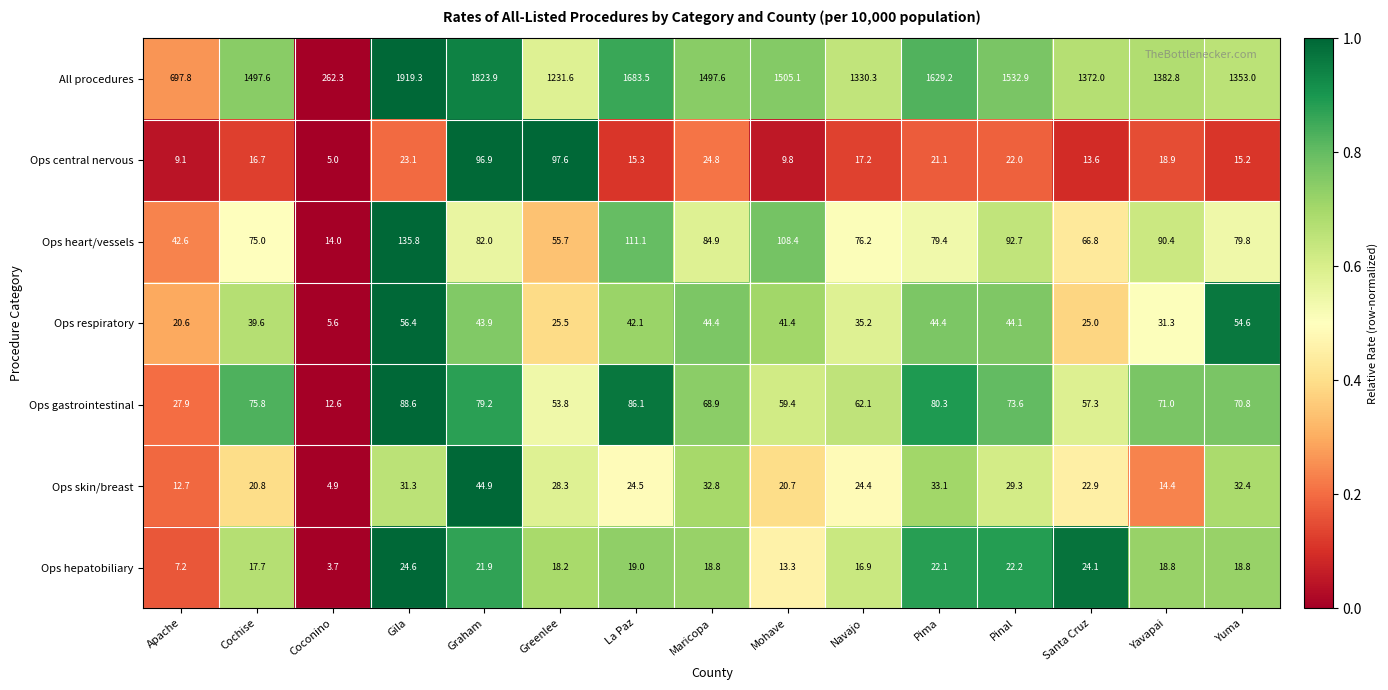

What is the difference between the highest and lowest values at Navajo?

1313.4